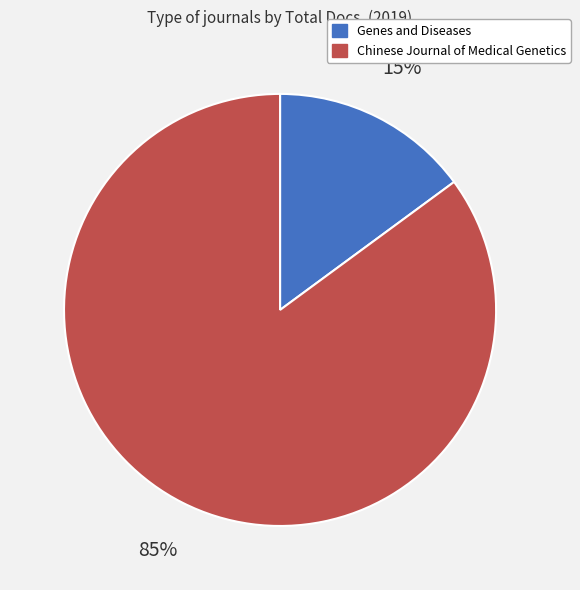

Which slice is the largest?

Chinese Journal of Medical Genetics